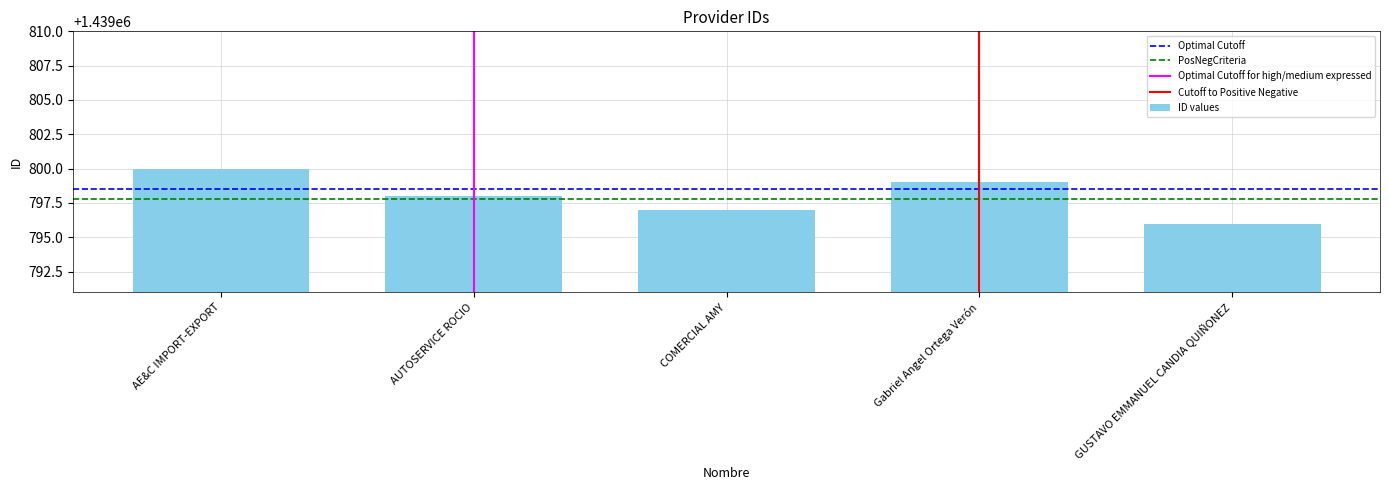

What is the label of the 2nd bar from the right?

Gabriel Angel Ortega Verón